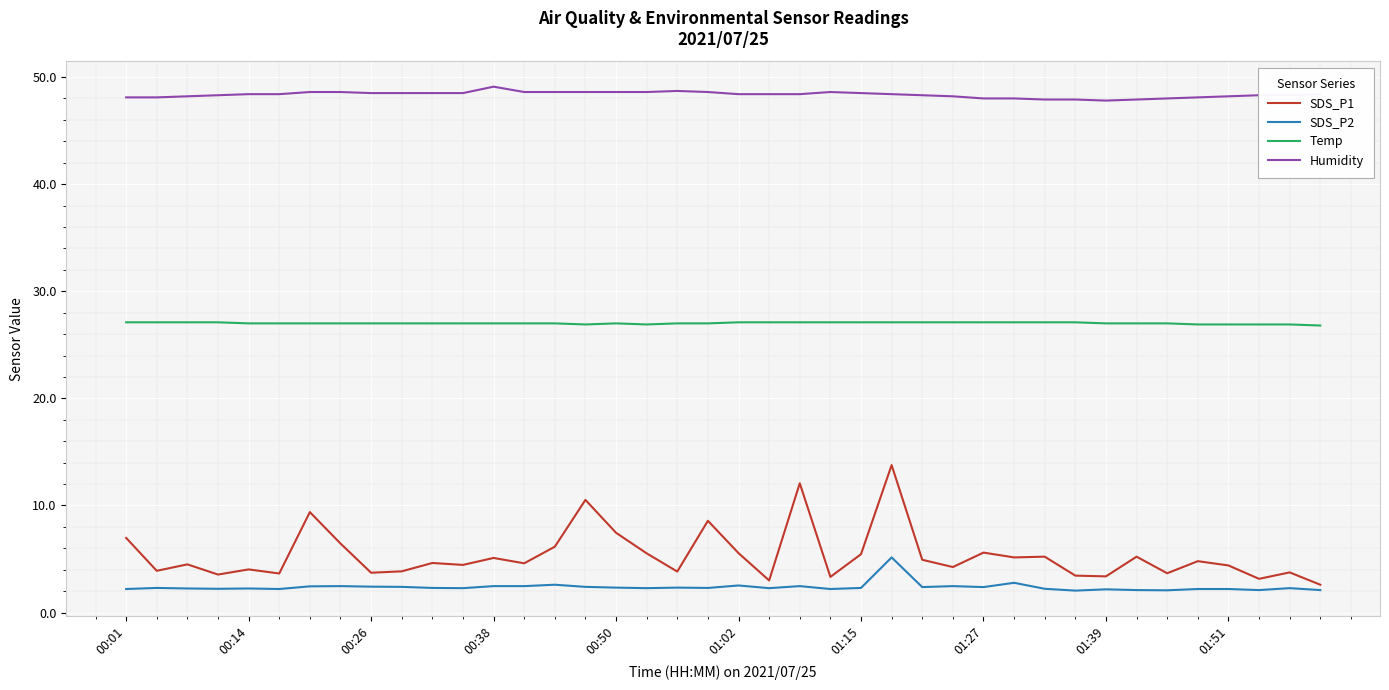

Which series has the widest spread of values?

SDS_P1